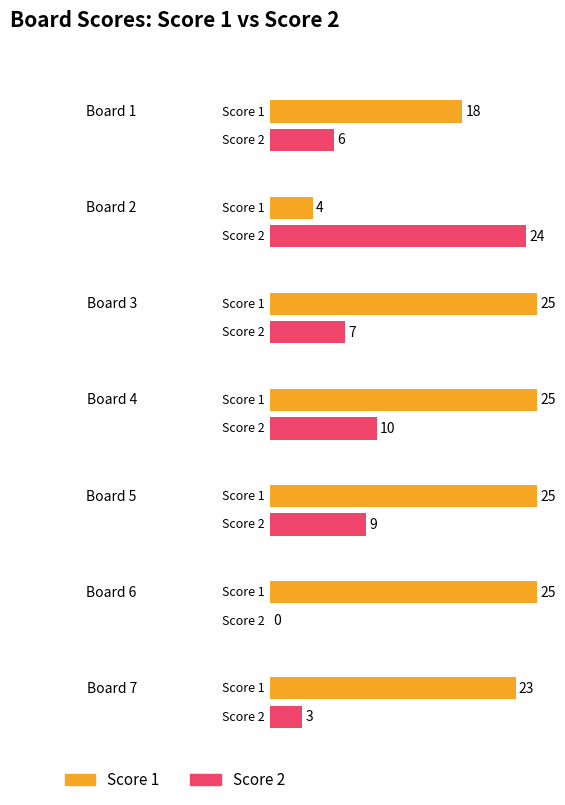

Rank the series by their maximum value, from lowest to highest.

Score 2, Score 1